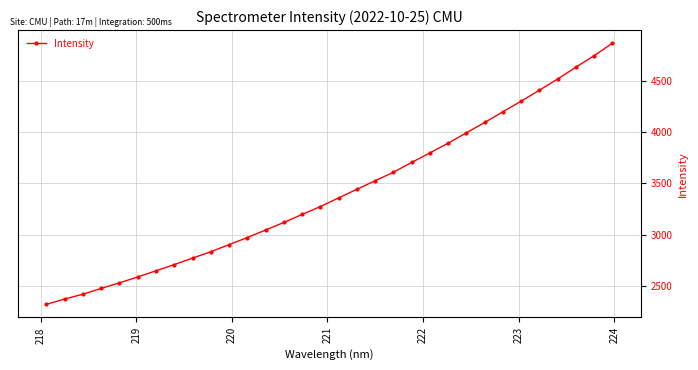

True or false: the data has more than 2 interior local peaks.

False